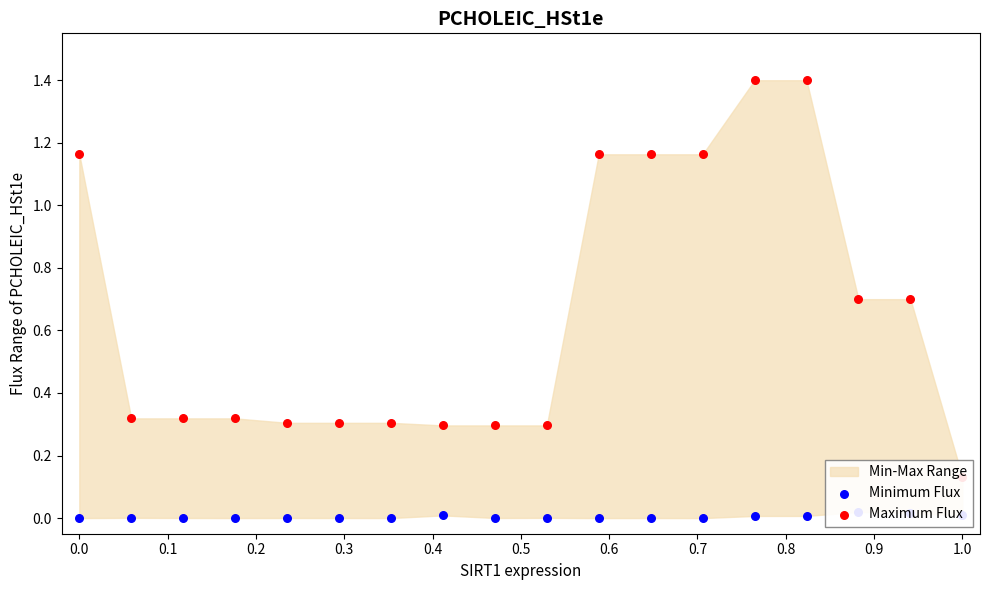

Is the value of Maximum Flux at 0.2 greater than the value of Minimum Flux at 11?

Yes